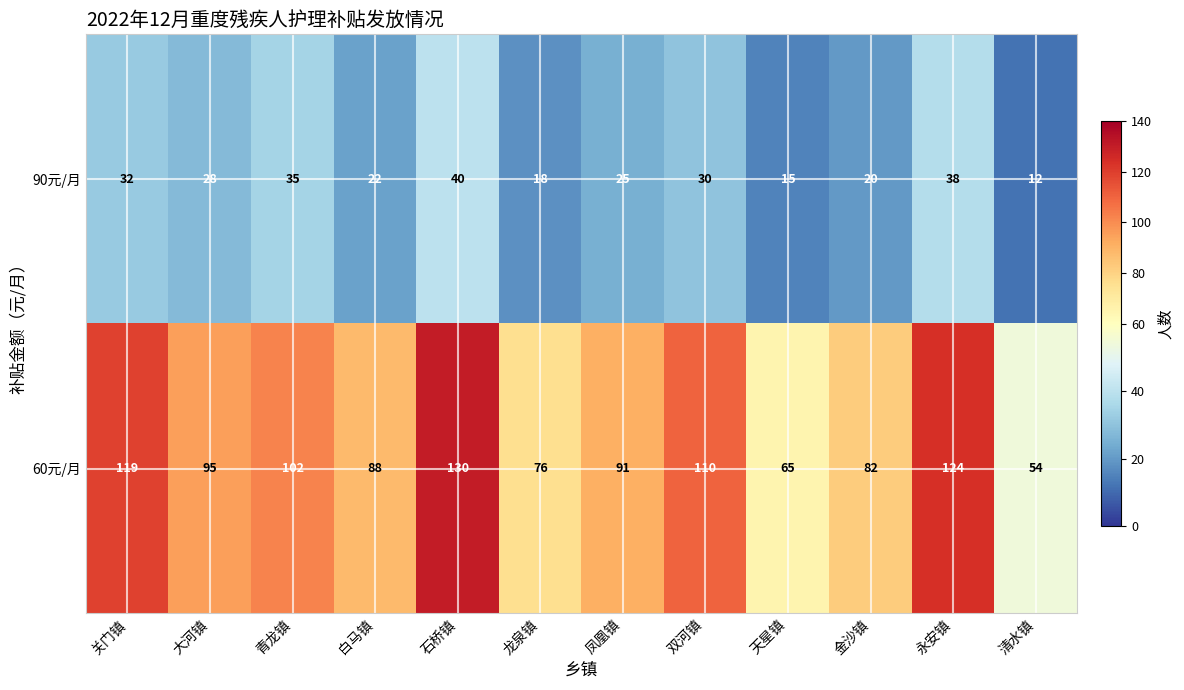

Is it true that 90元/月 equals 35 at 金沙镇?

False